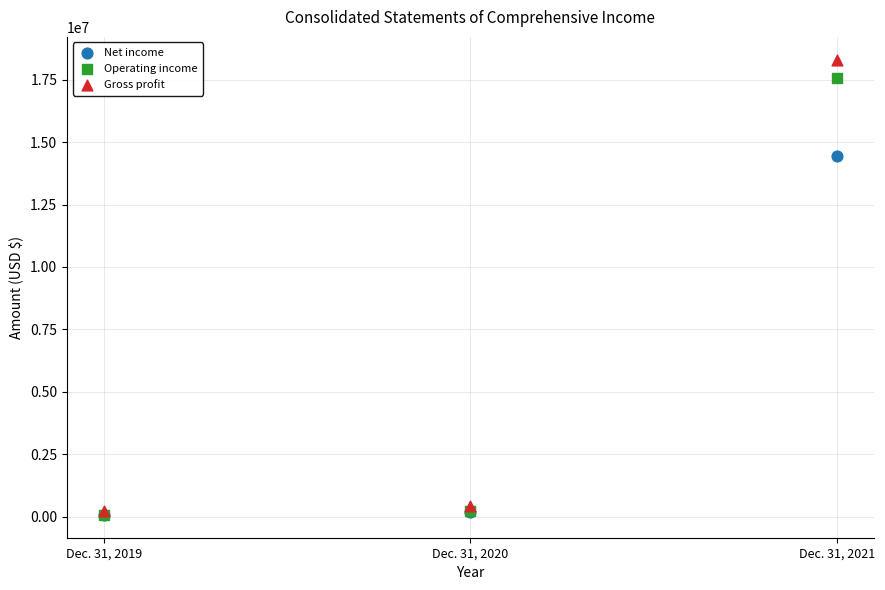

Which series has the largest Y range (max minus min)?

Gross profit